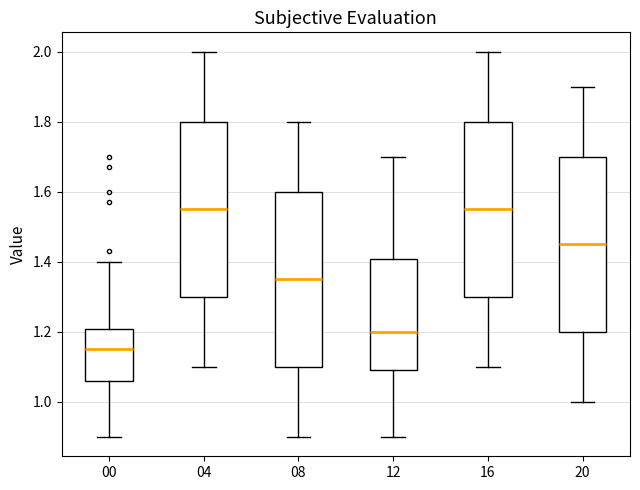

Where does the median line of the box at x = 16 sit on the y-axis? The values are not printed on the chart, so give them approximately, as read against the axis.

1.56